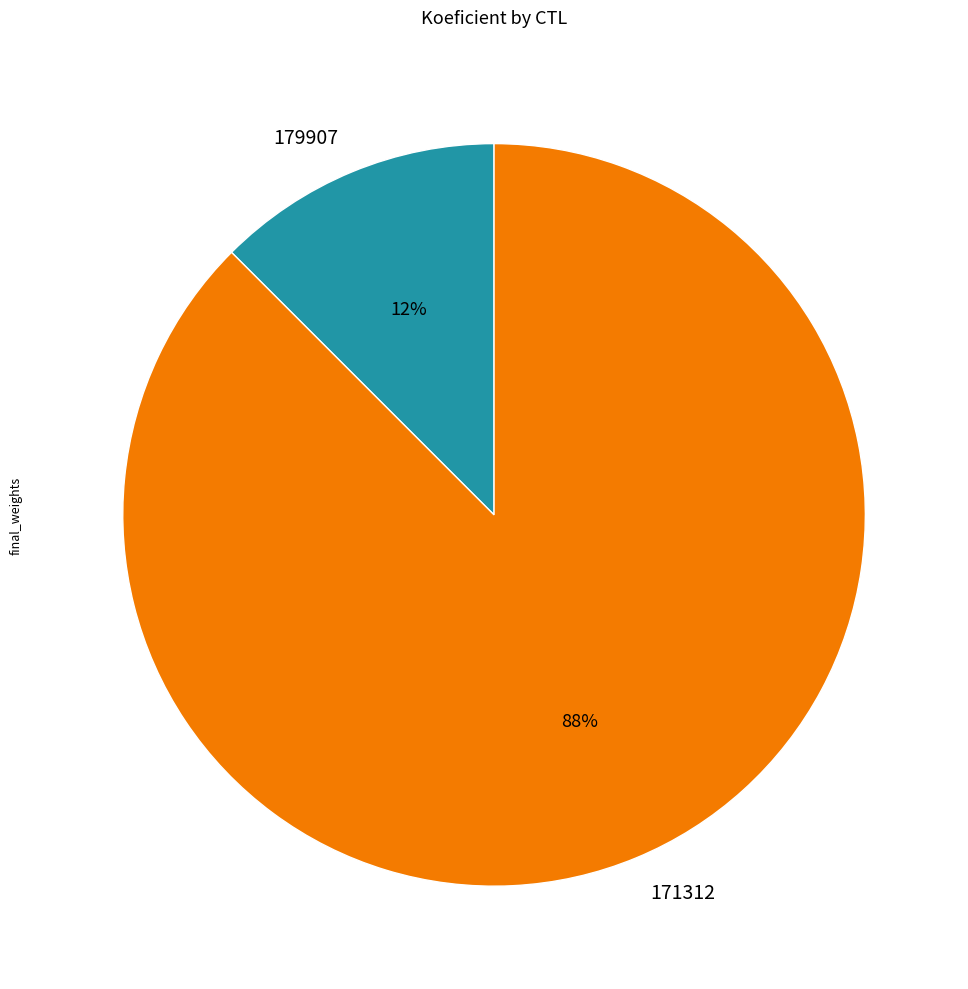

Between 179907 and 171312, which is larger?

171312